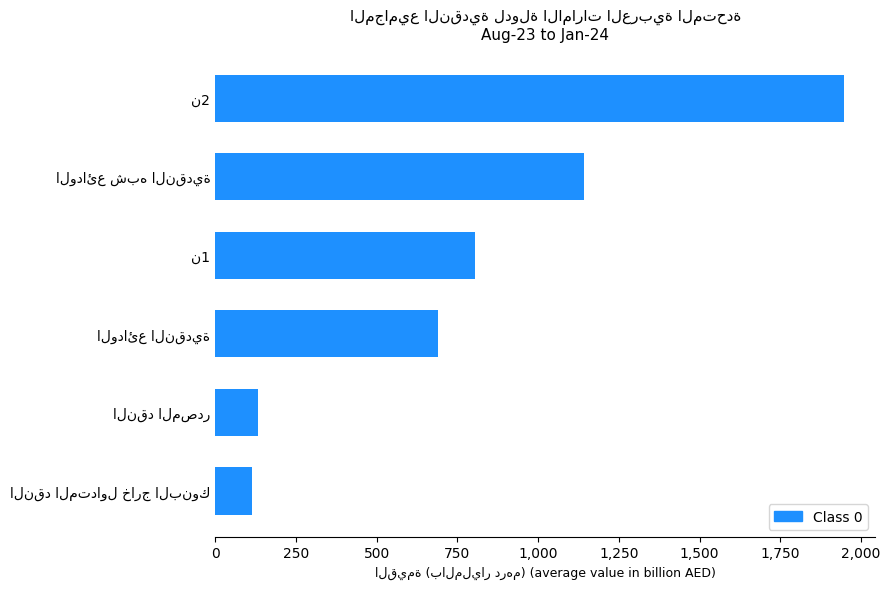

What is the maximum value shown in the chart?

1946.2